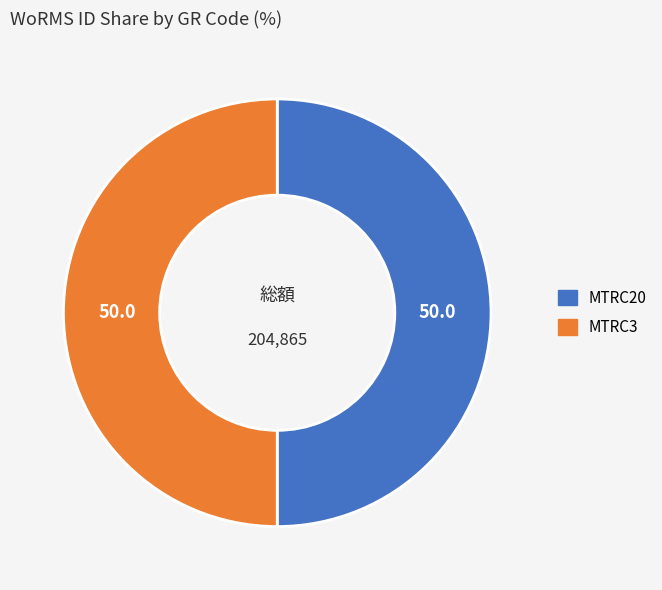

Is it true that MTRC3 is 57% of the pie?

False